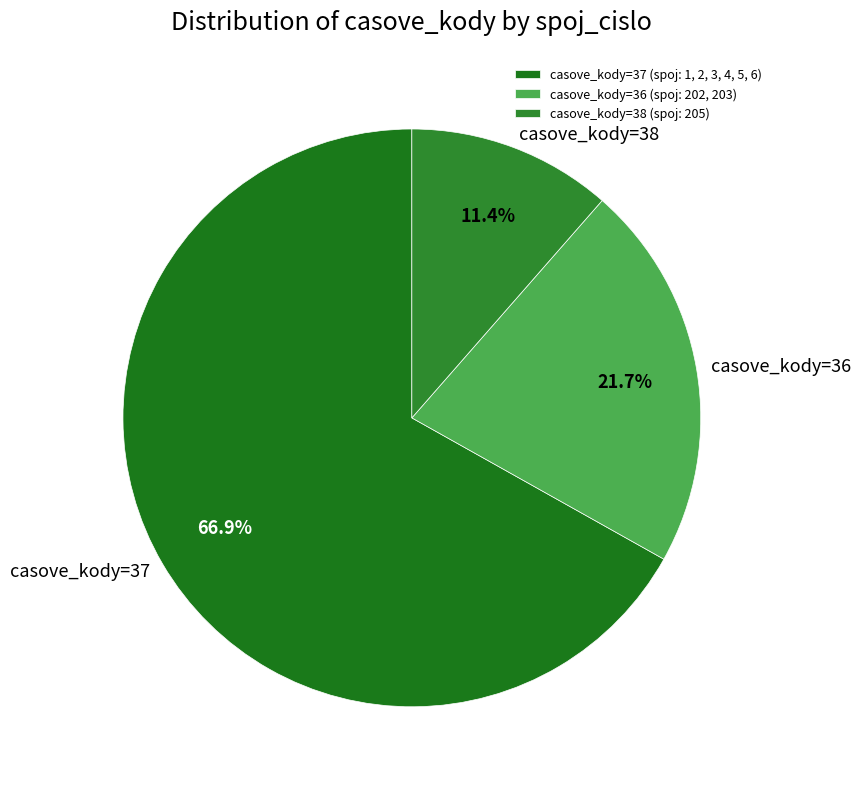

Approximately how many times larger is the value at casove_kody=36 compared to casove_kody=37?

0.3